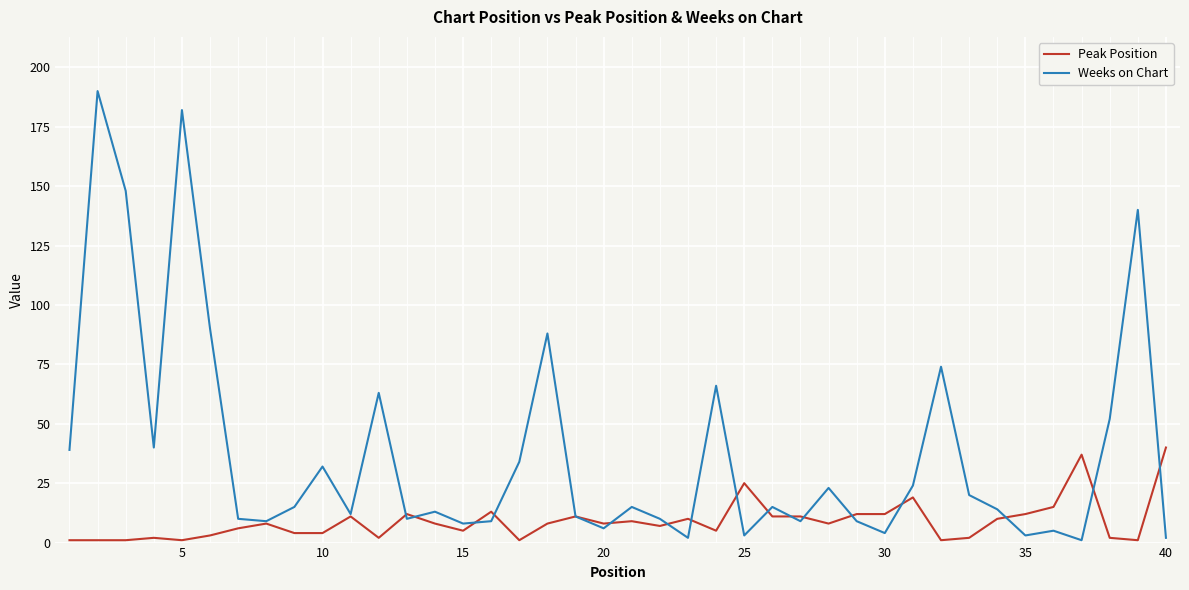

What is the maximum value shown in the chart?

190